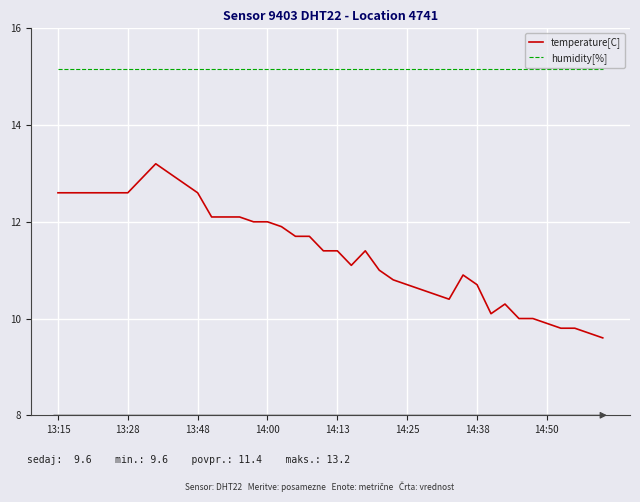

Which series has the largest total across all categories?

humidity[%]